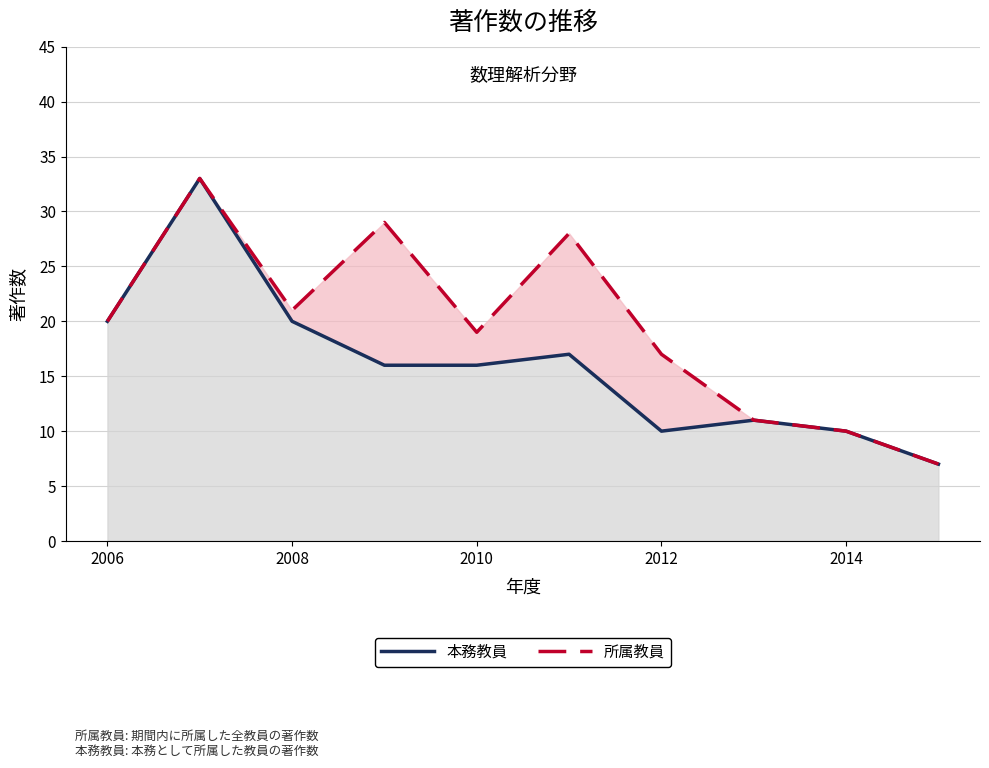

At 7, list the series in order from largest to smallest.

本務教員, 所属教員